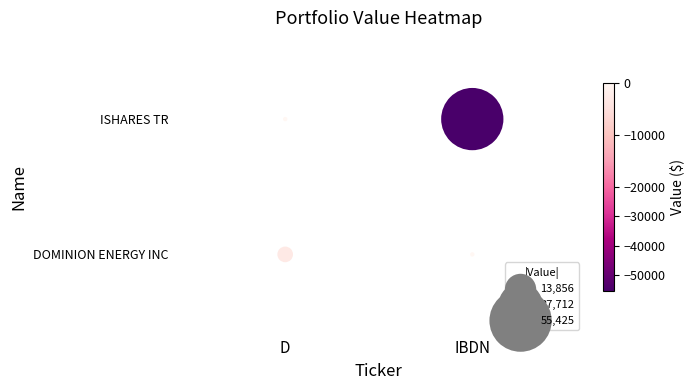

List the series in order of their peak value, lowest first.

DOMINION ENERGY INC, ISHARES TR